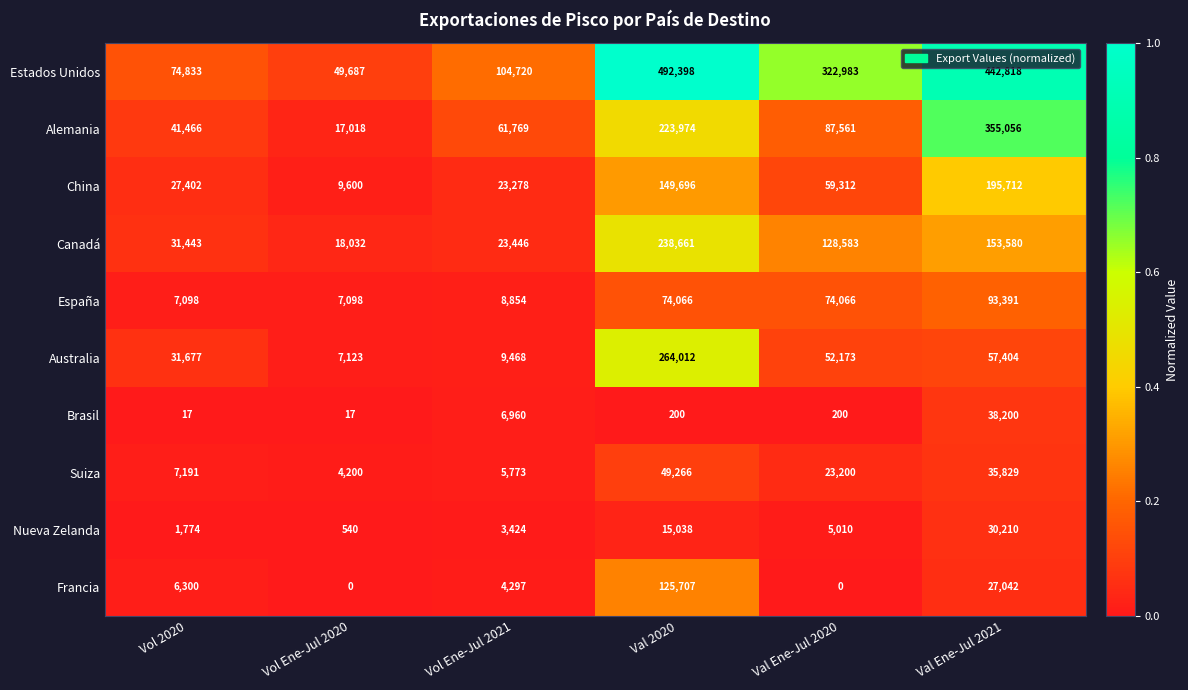

The Estados Unidos series shows 92484 at Val Ene-Jul 2020. True or false?

False